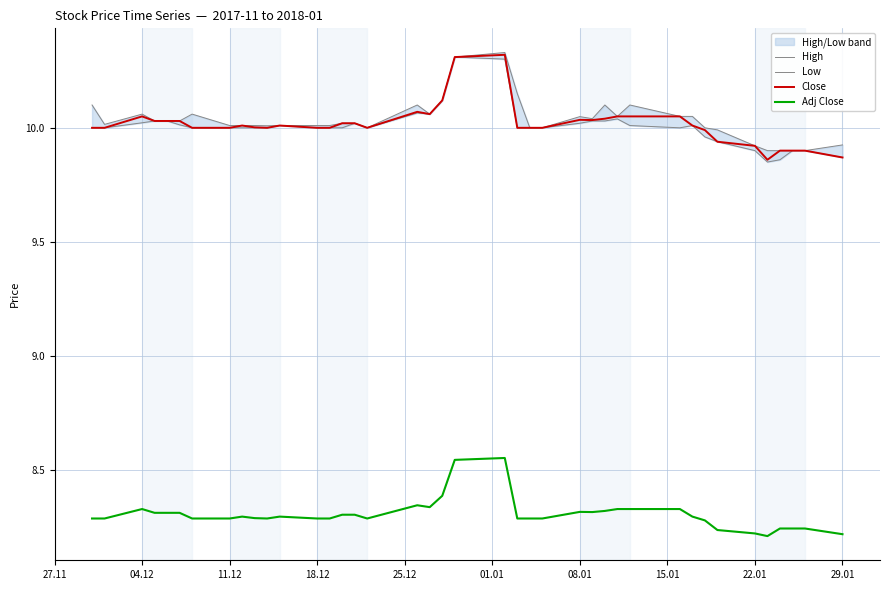

Is it true that Close equals 9.9 at 22.01?

True